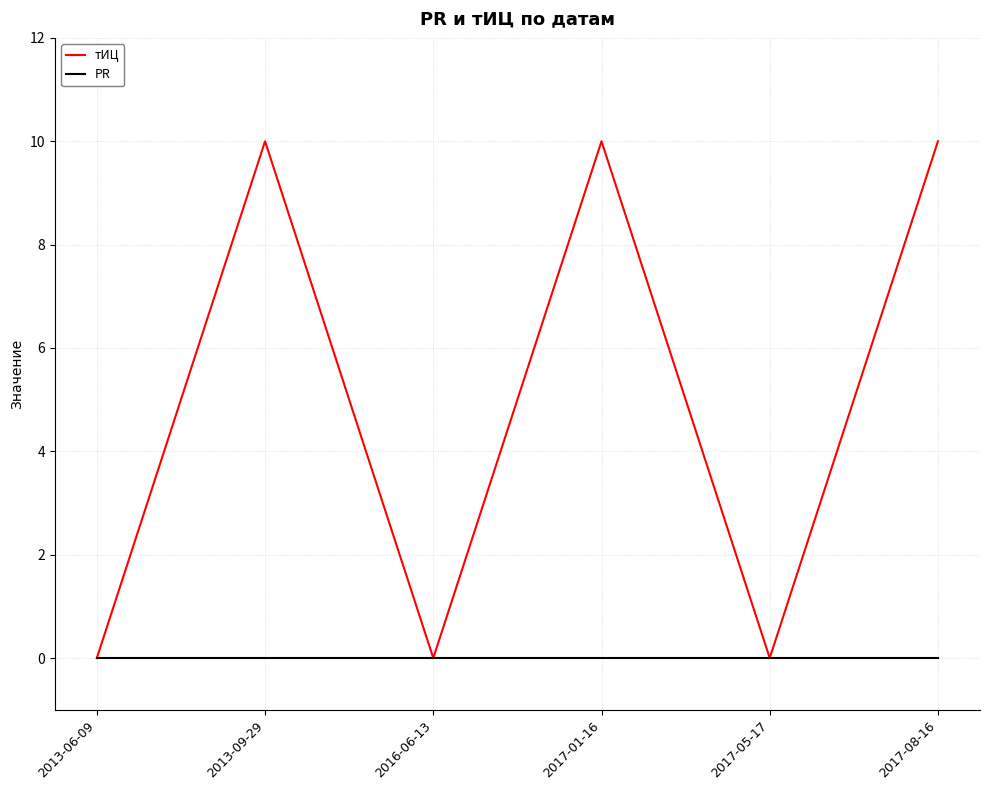

Is it true that тИЦ equals -3 at 2016-06-13?

False